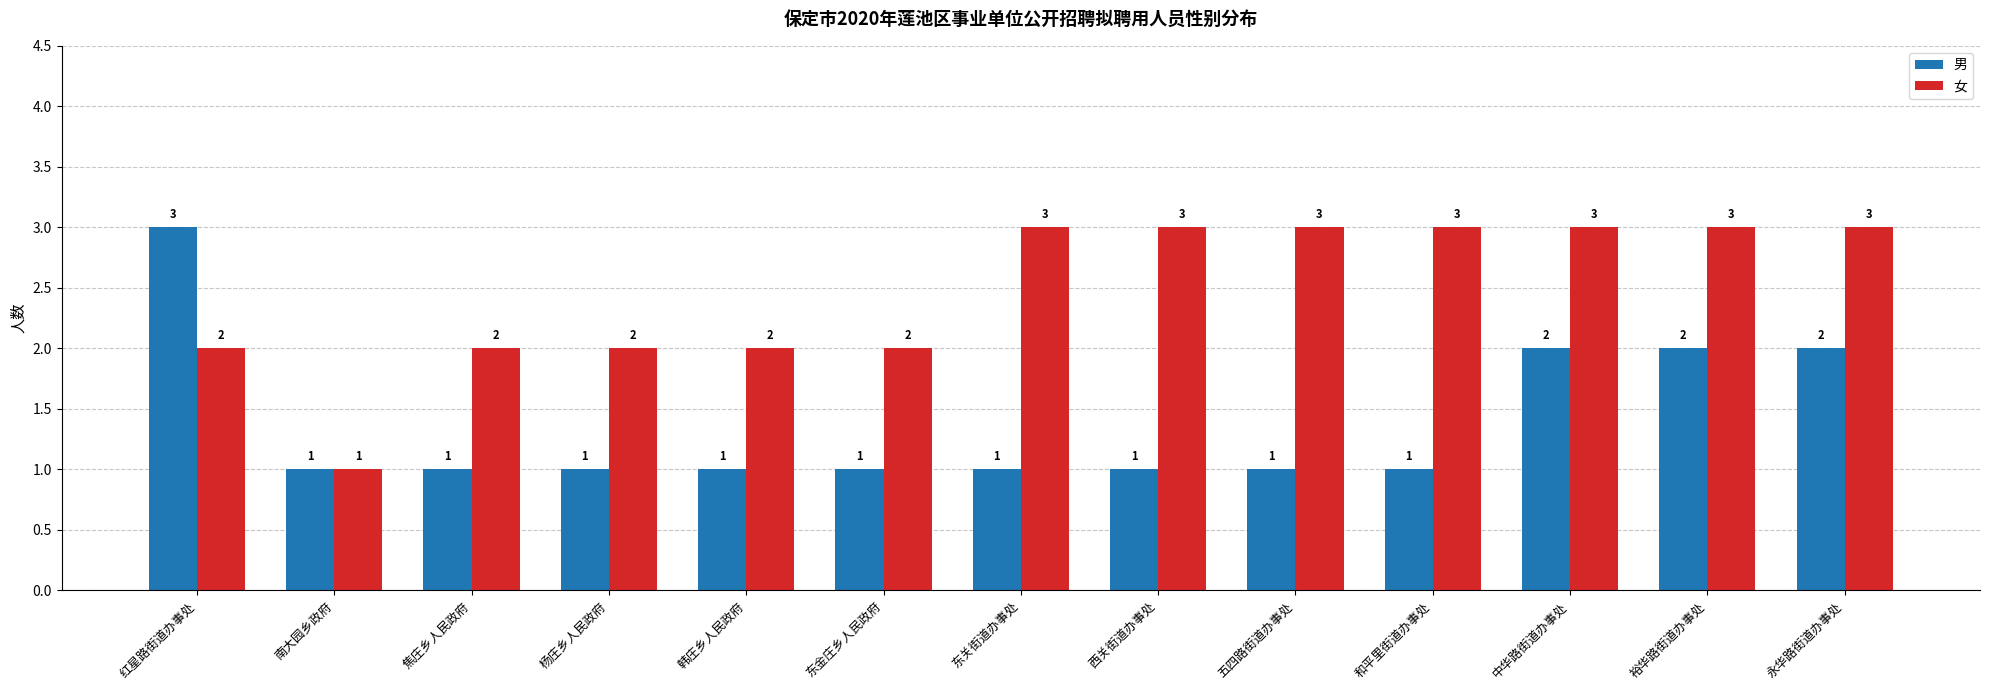

Count the number of data series in this chart.

2